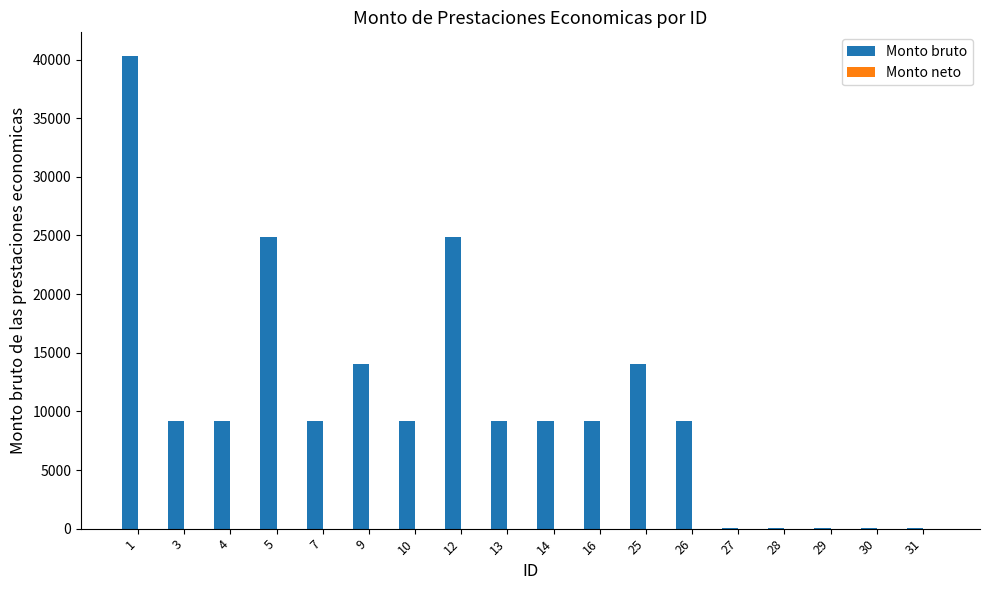

Is it true that the value at 9 is 4640.5?

False